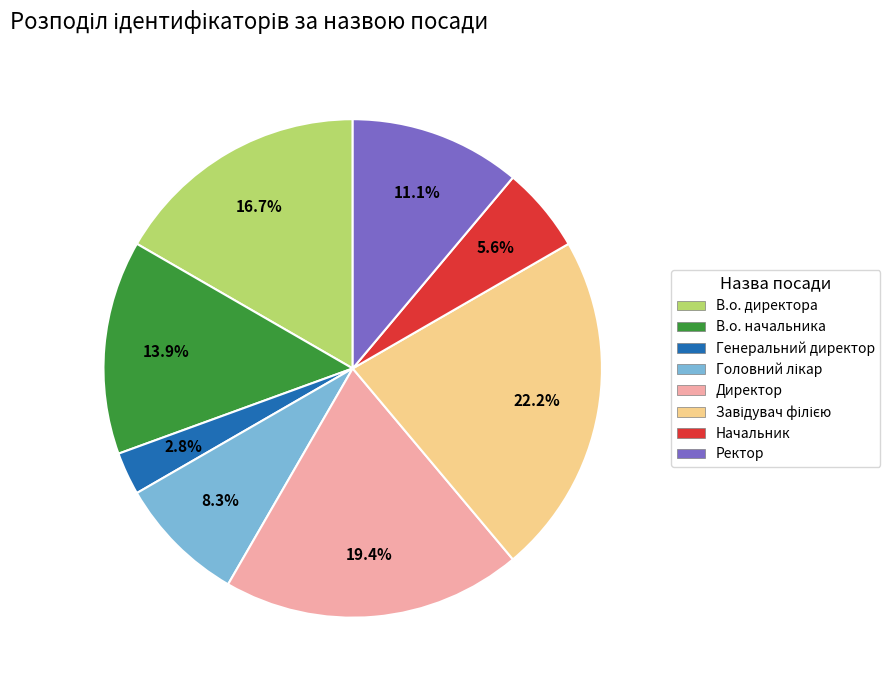

To the nearest percent, what percentage of the pie is Начальник?

6%